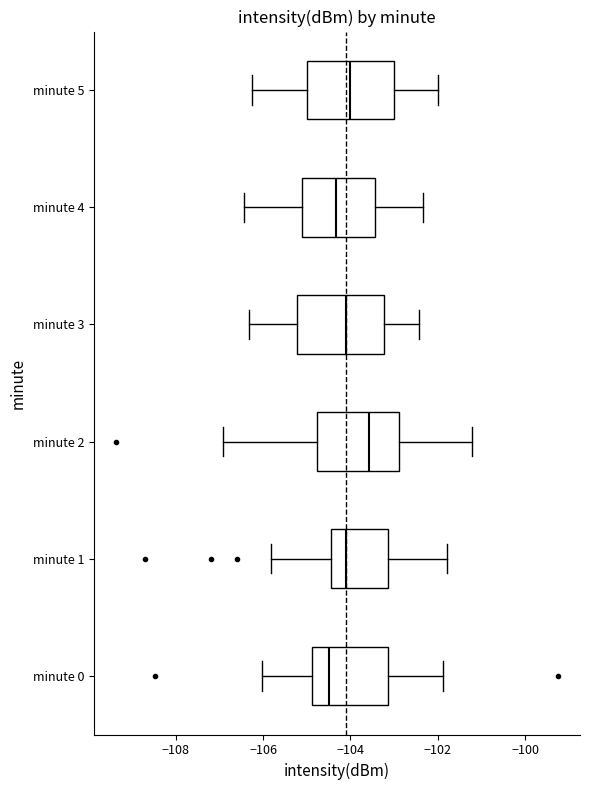

Reading bottom to top, read every box against the x-axis: the position of its median line, the range the box covers, and the ends of its whiskers. The values are not printed on the chart, so give them approximately, as read against the axis.

minute 0: median -104.4, box -104.8 to -103.2, whiskers -106.0 to -101.8
minute 1: median -104.0, box -104.4 to -103.2, whiskers -105.8 to -101.8
minute 2: median -103.6, box -104.8 to -102.8, whiskers -107.0 to -101.2
minute 3: median -104.2, box -105.2 to -103.2, whiskers -106.4 to -102.4
minute 4: median -104.4, box -105.2 to -103.4, whiskers -106.4 to -102.4
minute 5: median -104.0, box -105.0 to -103.0, whiskers -106.2 to -102.0